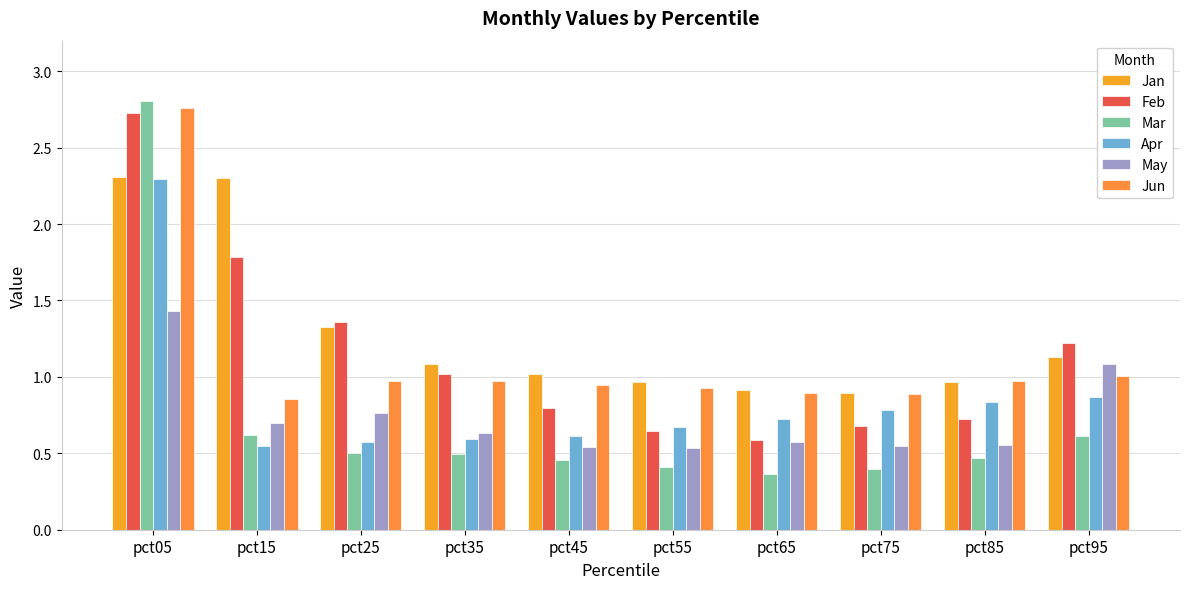

What is the sum of the Jun values at pct35 and pct45?

1.9